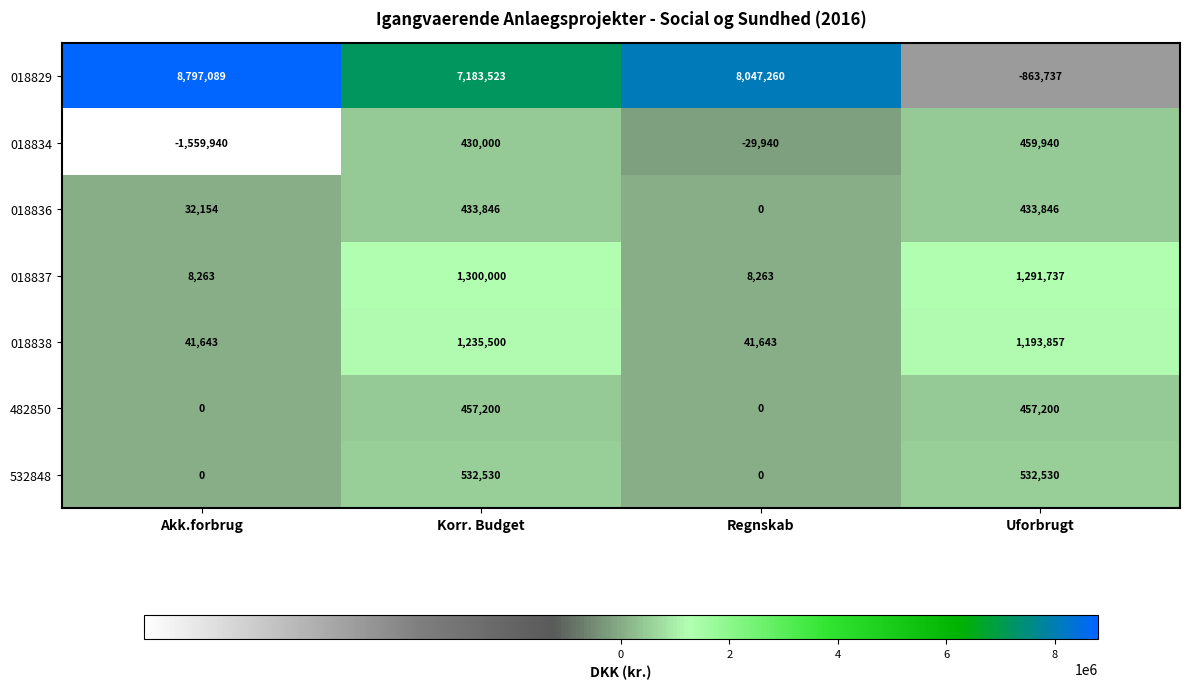

How many categories are shown in the chart?

4